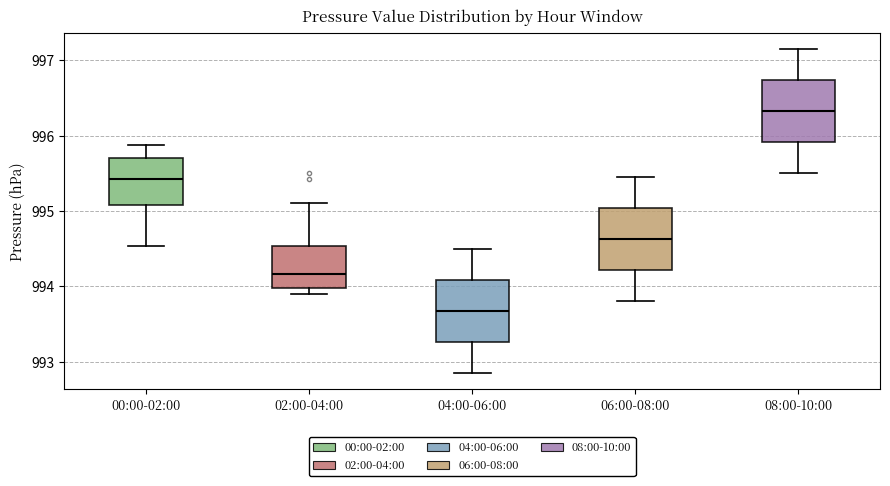

Where is the lower edge of the box for 02:00-04:00 on the y-axis? The values are not printed on the chart, so give them approximately, as read against the axis.

994.0